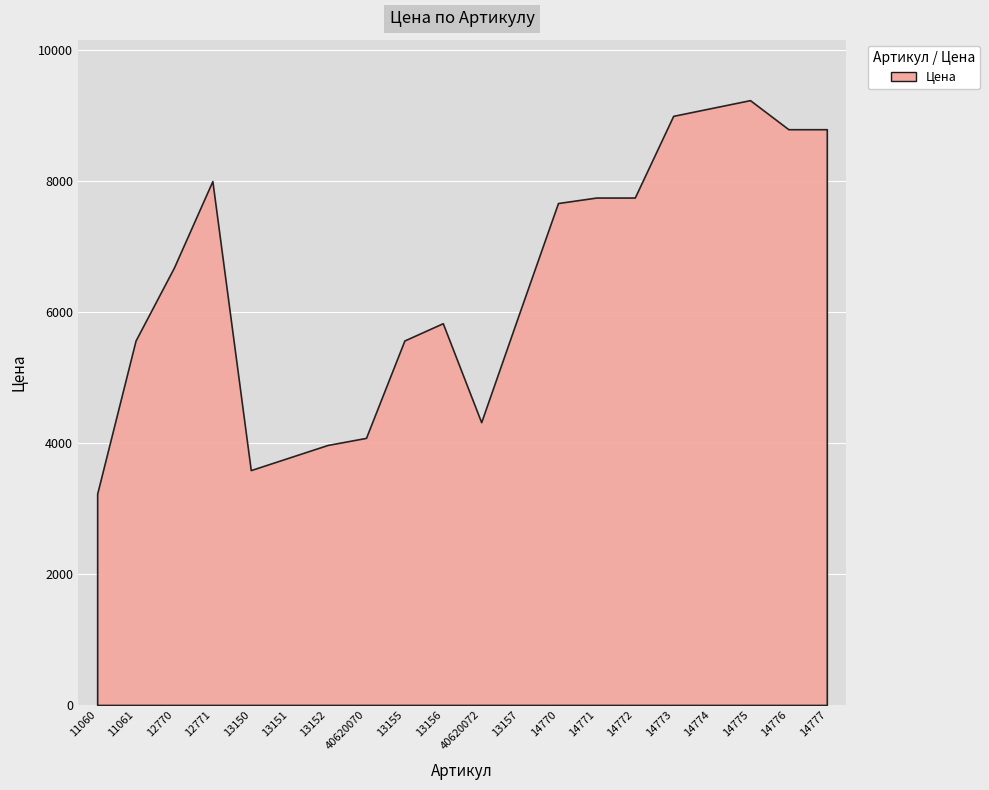

What is the sum of the values at 12770 and 13152?

10656